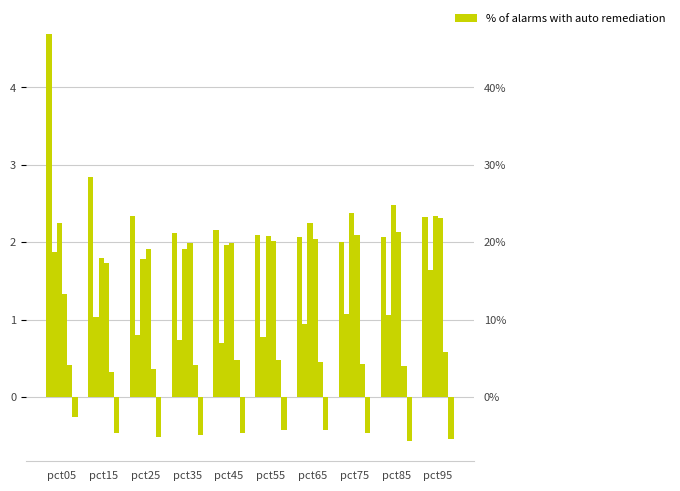

At which label is Feb closest to 1?

pct15